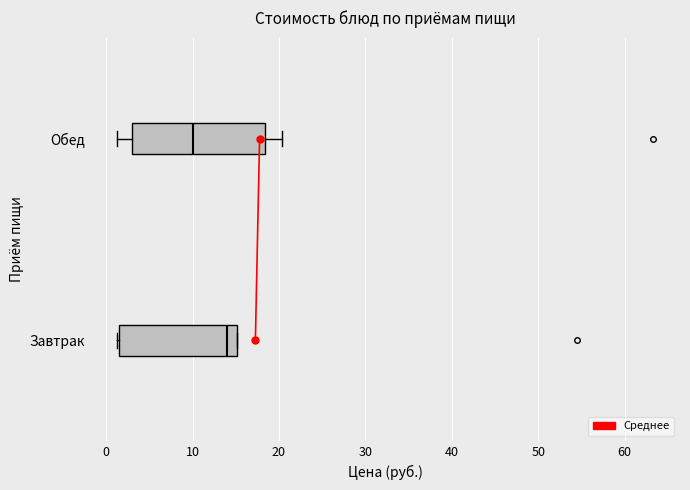

Which box has the furthest to the right median line?

Завтрак